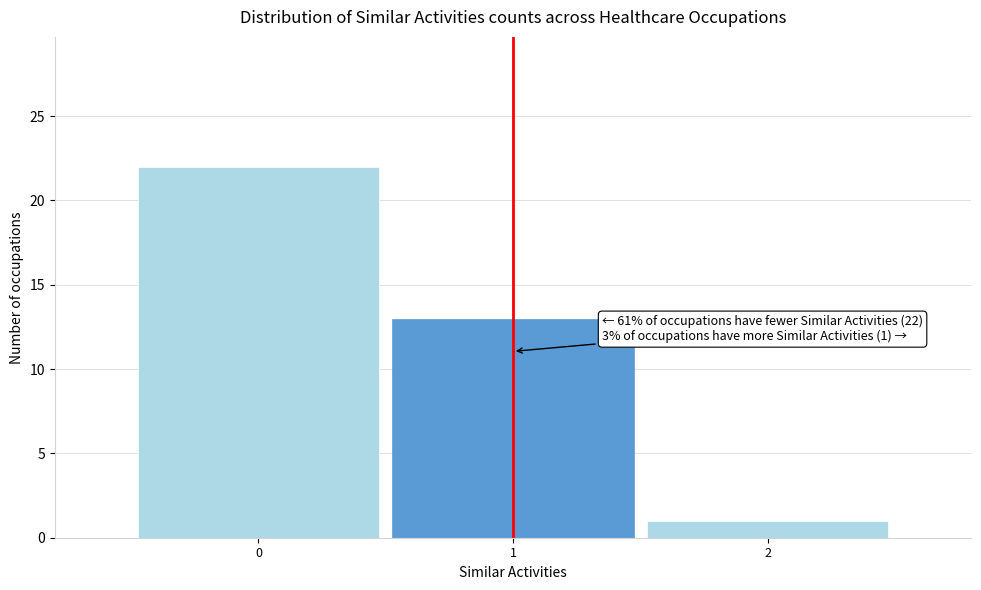

Over which range of the x-axis is the bar tallest?

-0.5 to 0.5